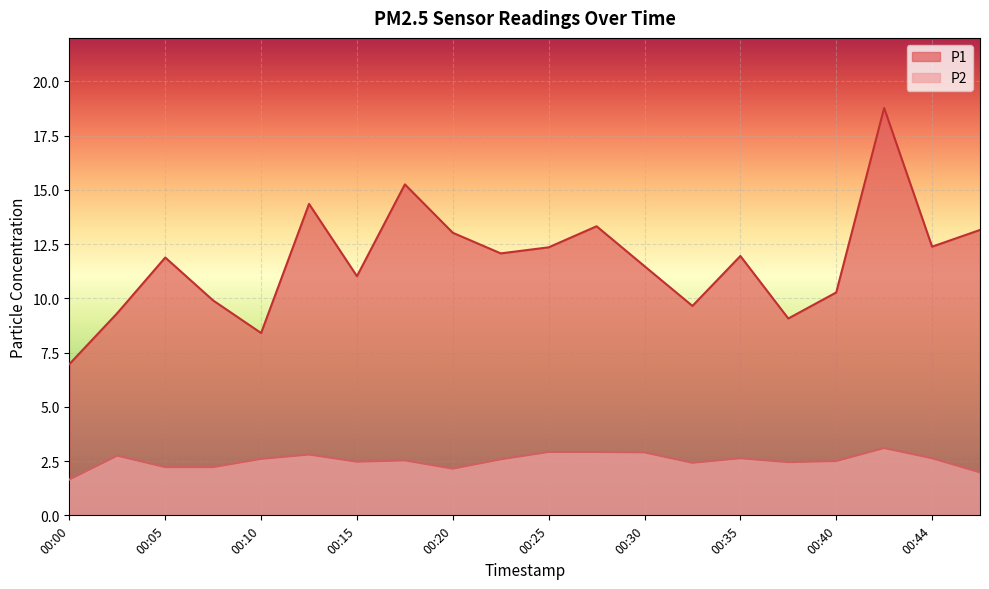

Reading left to right, extract all data points from this chart.

P1: 00:00=7.0	00:03=9.3	00:05=11.9	00:08=9.9	00:10=8.4	00:13=14.3	00:15=11.0	00:18=15.2	00:20=13.0	00:23=12.1	00:25=12.3	00:27=13.3	00:30=11.5	00:32=9.7	00:35=11.9	00:37=9.1	00:40=10.3	00:42=18.8	00:44=12.4	00:50=13.2
P2: 00:00=1.6	00:03=2.8	00:05=2.2	00:08=2.2	00:10=2.6	00:13=2.8	00:15=2.5	00:18=2.5	00:20=2.1	00:23=2.6	00:25=2.9	00:27=2.9	00:30=2.9	00:32=2.4	00:35=2.6	00:37=2.5	00:40=2.5	00:42=3.1	00:44=2.6	00:50=2.0